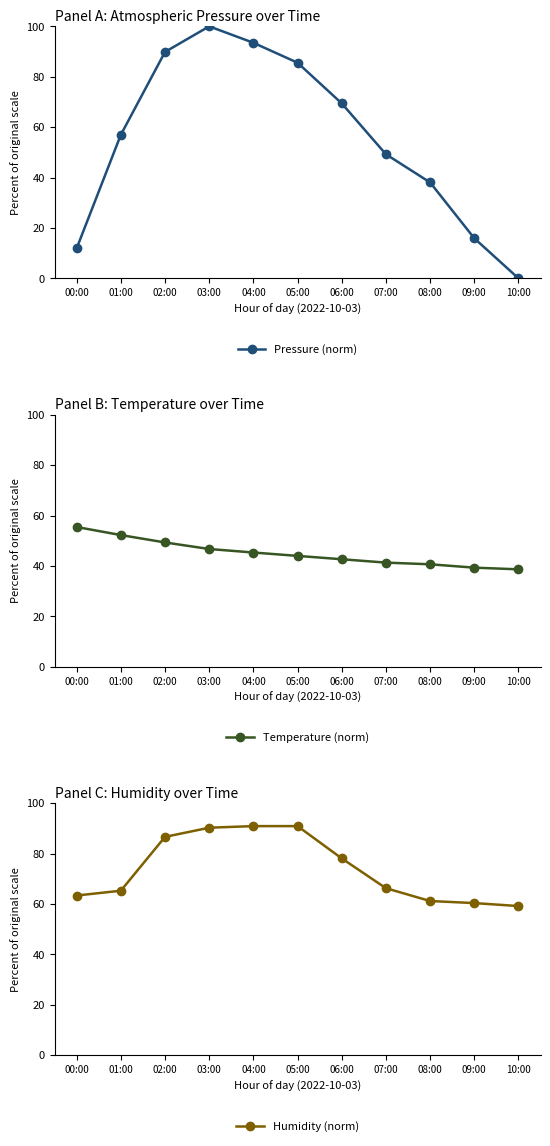

How many data points in Temperature (norm) are above 44?

5